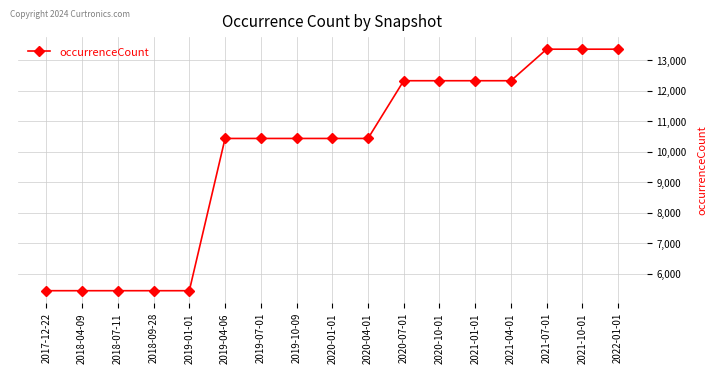

What is the ratio of the value at 2022-01-01 to the value at 2019-01-01?

2.5